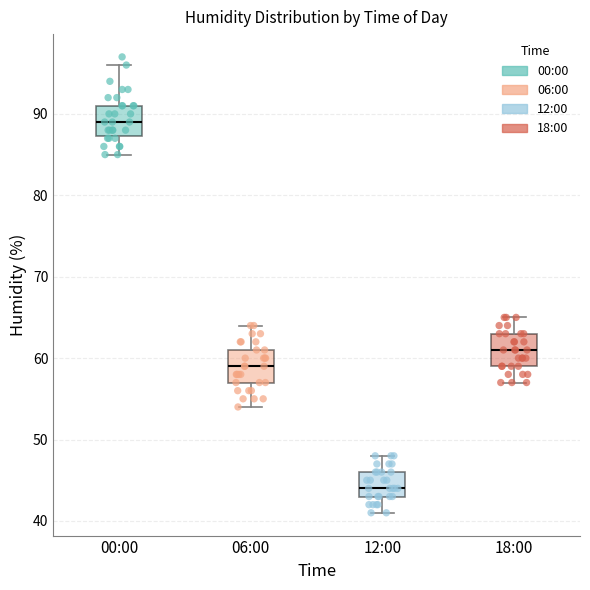

Where does the median line of the box for 12:00 sit on the y-axis? The values are not printed on the chart, so give them approximately, as read against the axis.

44